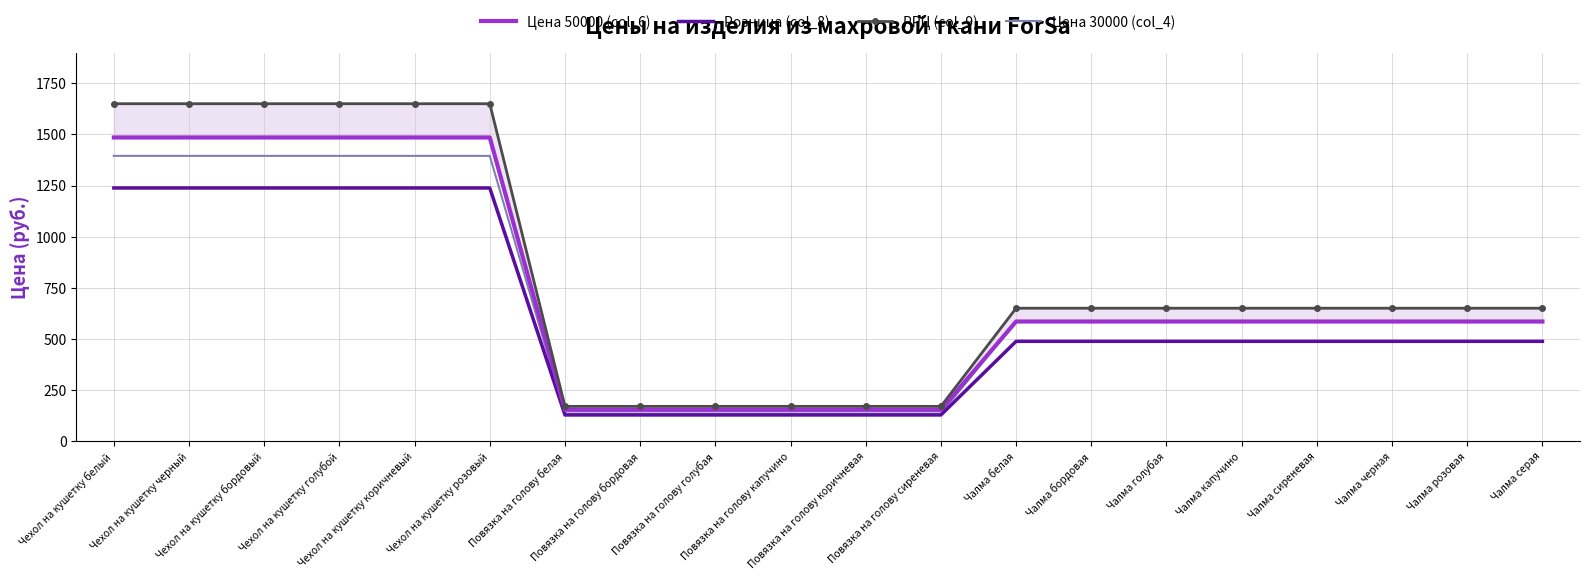

What position from the right is Повязка на голову белая?

14